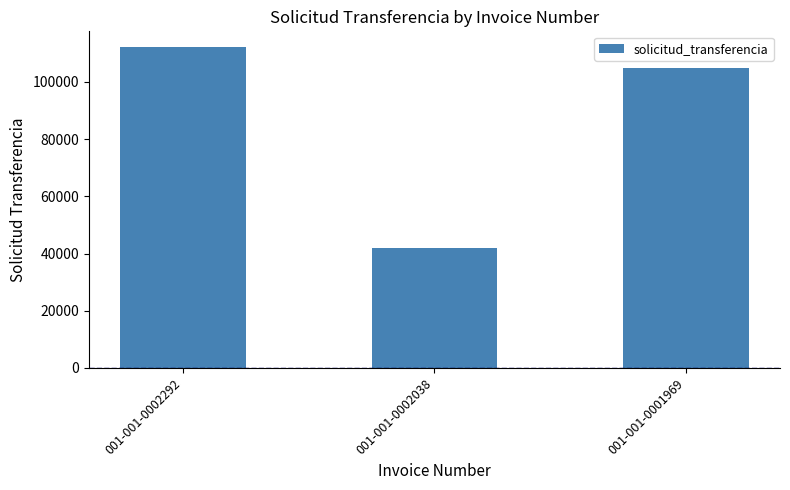

True or false: the data shows 104864 at 001-001-0001969.

True